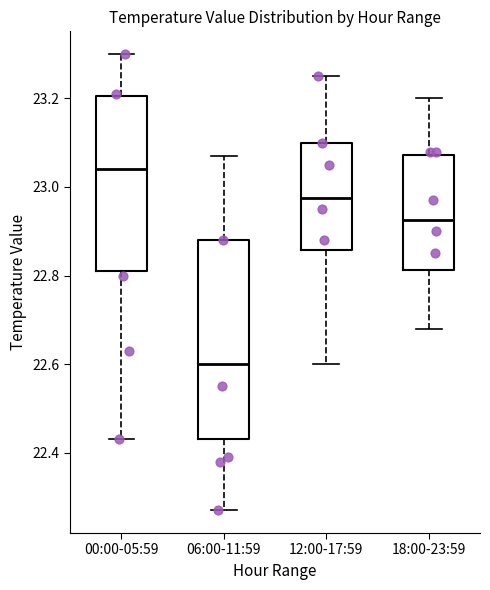

Reading left to right, read every box against the y-axis: the position of its median line, the range the box covers, and the ends of its whiskers. The values are not printed on the chart, so give them approximately, as read against the axis.

00:00-05:59: median 23.04, box 22.82 to 23.20, whiskers 22.44 to 23.30
06:00-11:59: median 22.60, box 22.44 to 22.88, whiskers 22.28 to 23.08
12:00-17:59: median 22.98, box 22.86 to 23.10, whiskers 22.60 to 23.26
18:00-23:59: median 22.92, box 22.82 to 23.08, whiskers 22.68 to 23.20